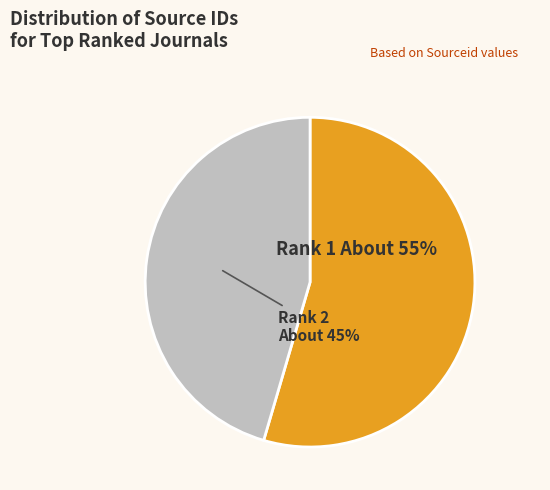

Rank the categories by value from lowest to highest.

Rank 2 (Bulletin Societe Francaise), Rank 1 (Bulletin des Laboratories)